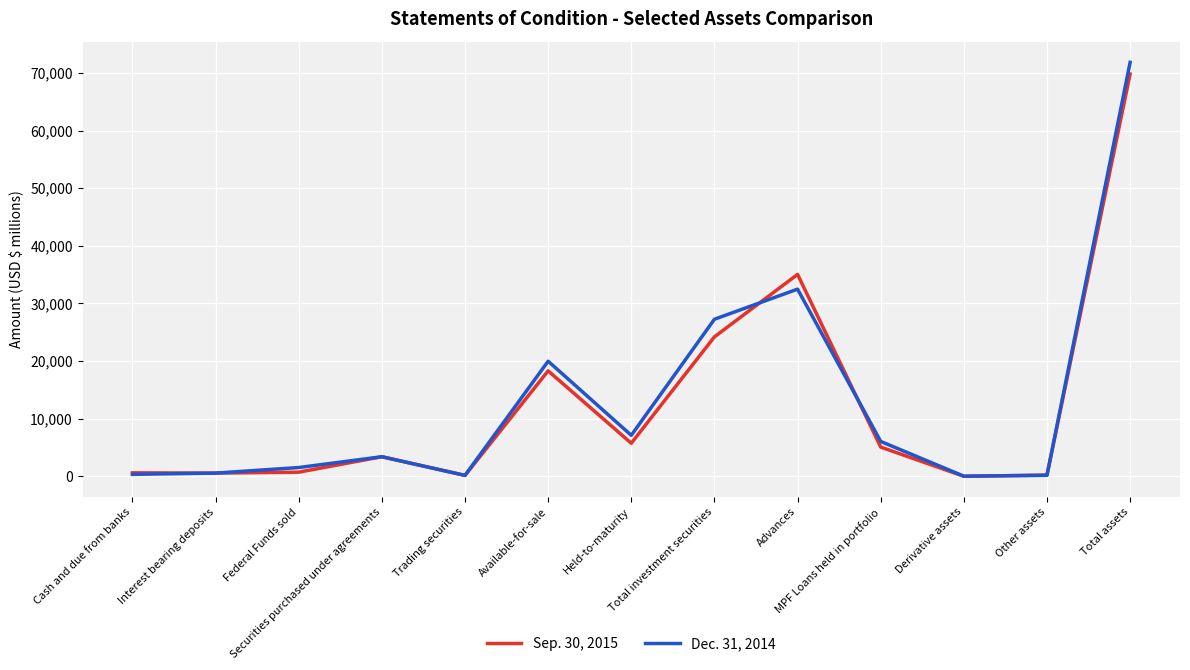

What is the sum of all Dec. 31, 2014 values?

170942